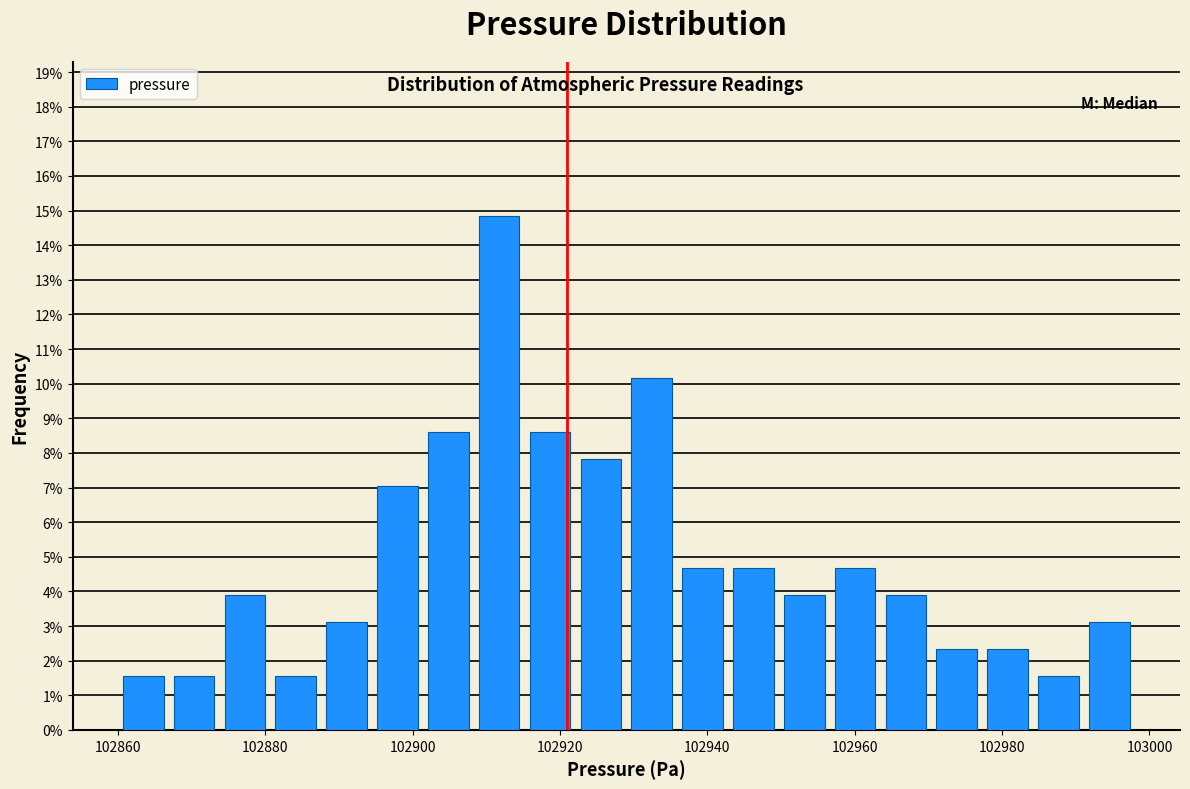

Read against the x-axis, roughly where is the centre of the tallest bar?

102912